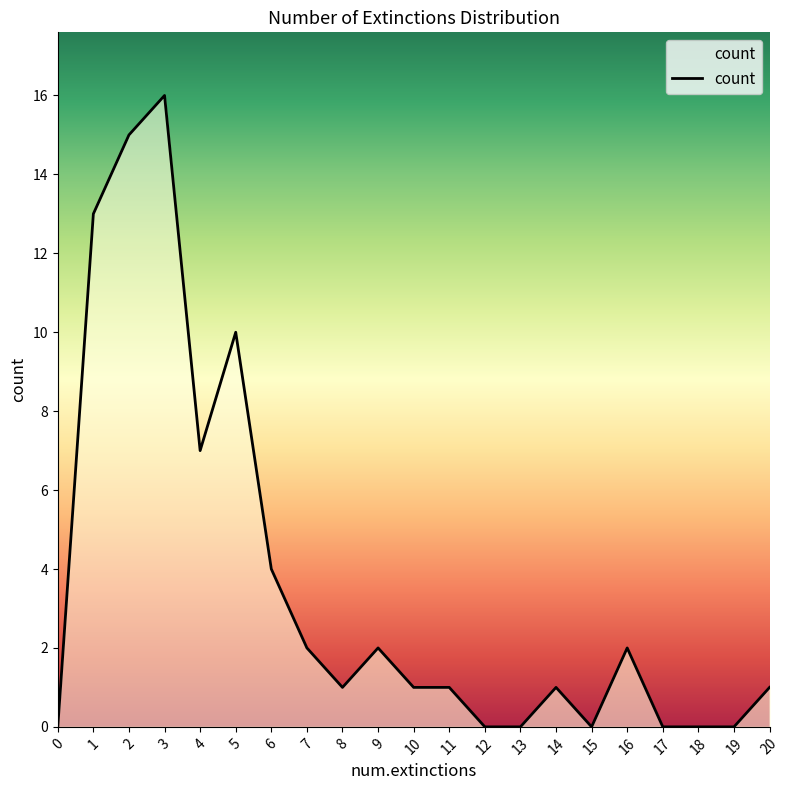

What is the maximum value shown in the chart?

16